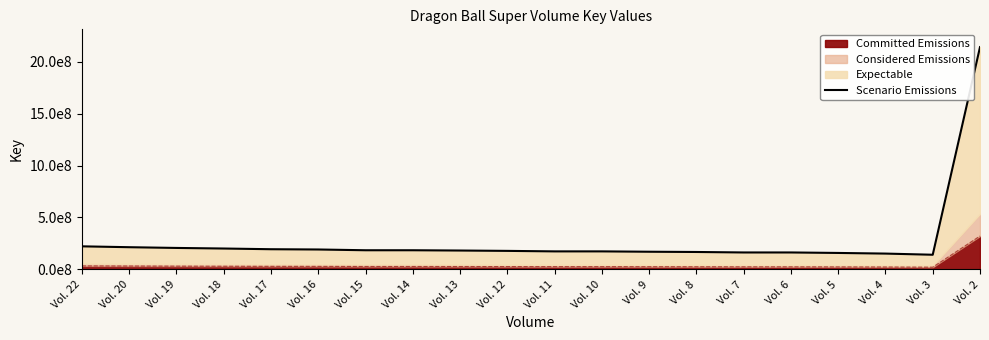

What is the value of the 16th point from the left?

162688145